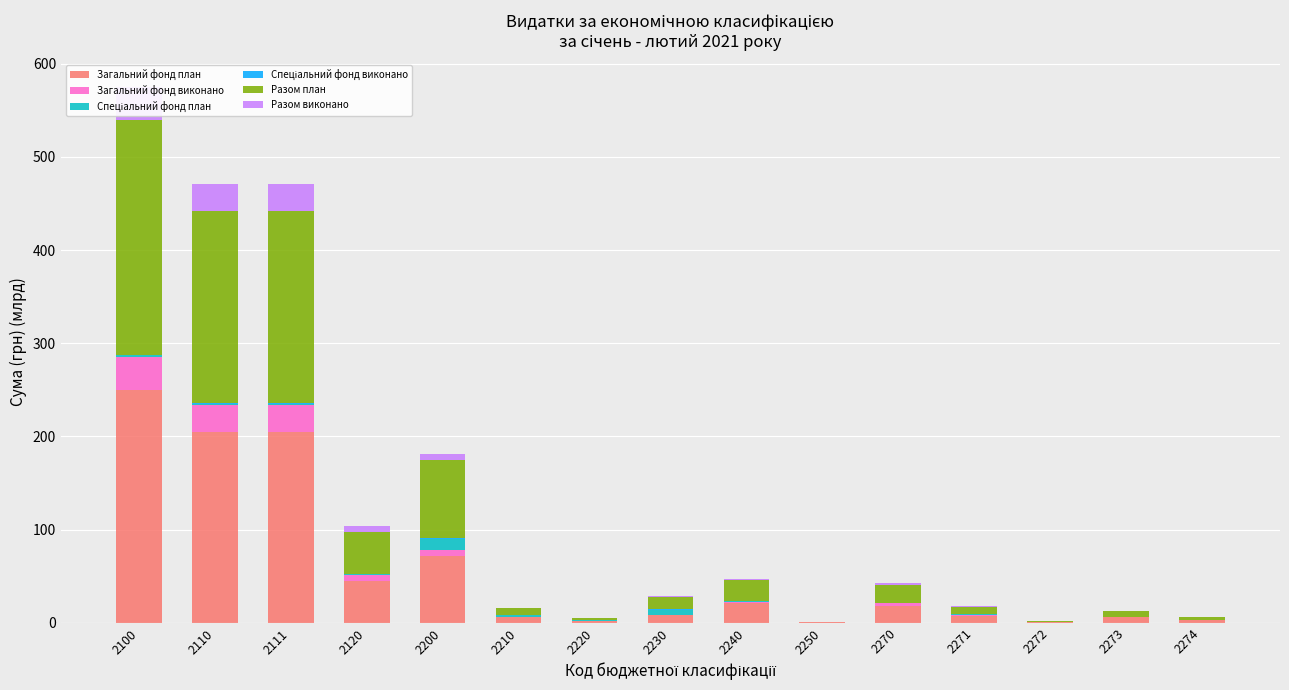

Reading left to right, transcribe all the data shown in this chart.

Загальний фонд план: 250.1	204.8	204.8	45.3	71.4	6.4	2.3	8.1	20.8	0.4	18.5	7.3	0.8	5.8	2.7
Загальний фонд виконано: 35.2	28.9	28.9	6.3	6.4	0.3	0.0	0.7	1.3	0.0	2.4	1.5	0.1	0.4	0.3
Спеціальний фонд план: 1.9	1.5	1.5	0.3	12.1	1.2	0.1	5.2	1.5	0.0	0.4	0.2	0.0	0.1	0.0
Спеціальний фонд виконано: 0.2	0.2	0.2	0.0	0.9	0.2	0.0	0.4	0.1	0.0	0.0	0.0	0.0	0.0	0.0
Разом план: 252.0	206.4	206.3	45.6	83.5	7.5	2.5	13.3	22.3	0.4	18.9	7.5	0.8	6.0	2.7
Разом виконано: 35.4	29.1	29.1	6.4	7.3	0.5	0.0	1.1	1.4	0.0	2.4	1.5	0.1	0.4	0.3